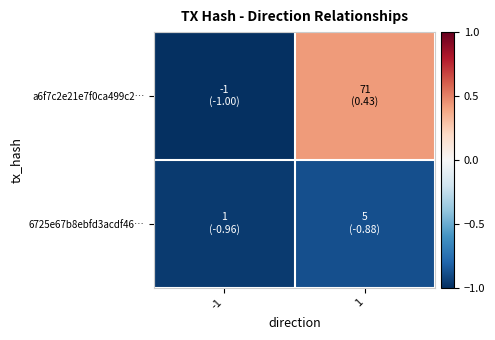

At 1, list the series in order from largest to smallest.

a6f7c2e21e7f0ca499c2…, 6725e67b8ebfd3acdf46…